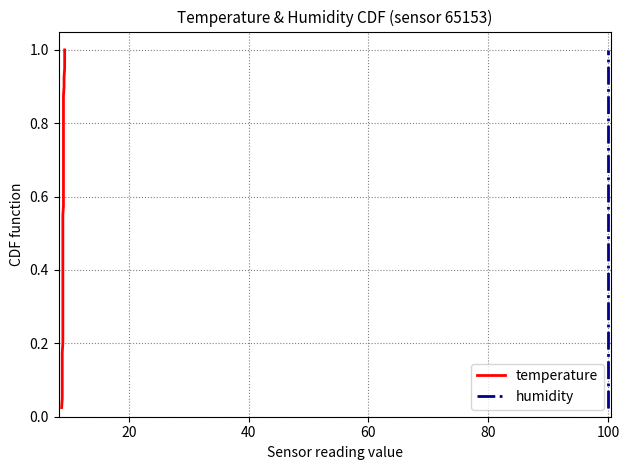

List the series in order of their peak value, highest first.

temperature, humidity